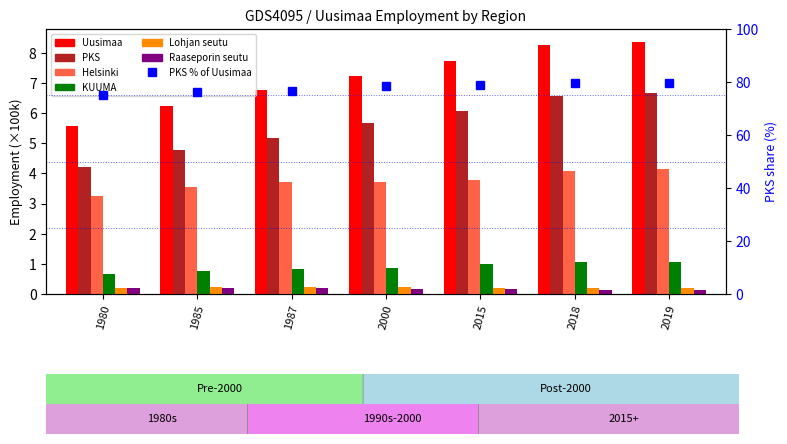

Count the Lohjan seutu values in the range 0 to 1.

7